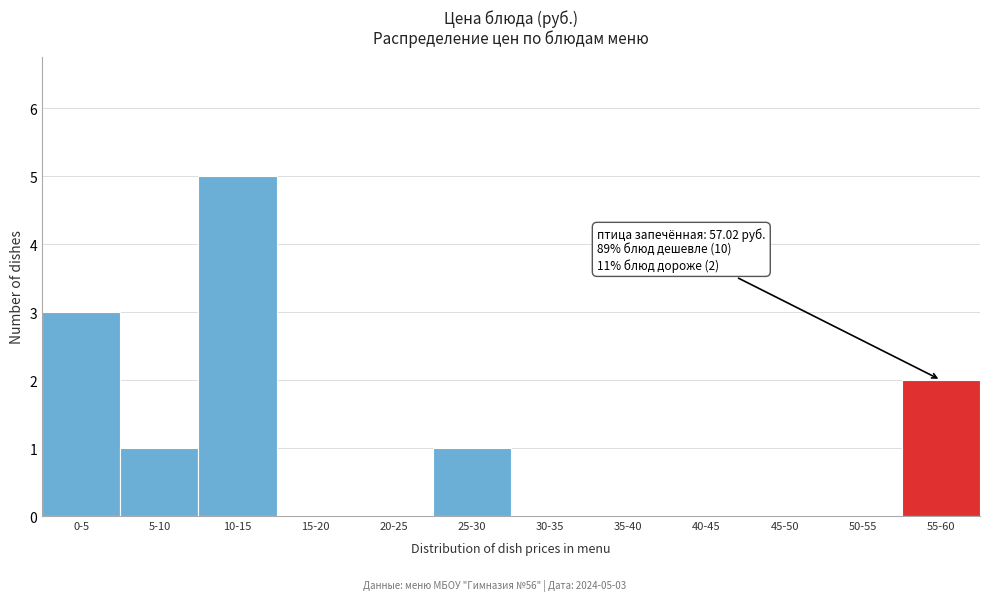

Reading right to left, transcribe all the data shown in this chart.

55-60=2	50-55=0	45-50=0	40-45=0	35-40=0	30-35=0	25-30=1	20-25=0	15-20=0	10-15=5	5-10=1	0-5=3